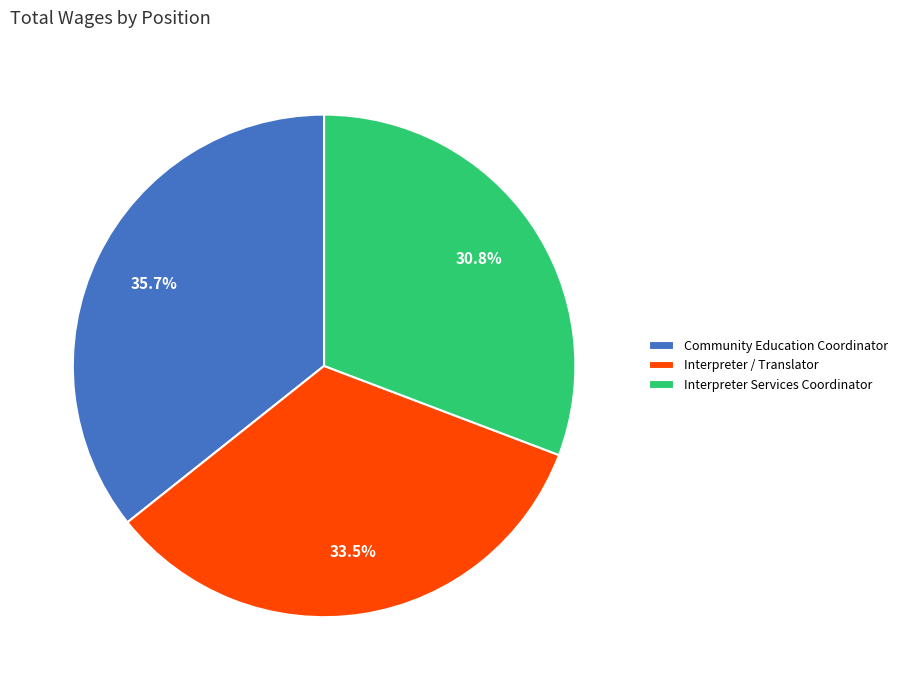

To the nearest percent, what is the difference between the Interpreter / Translator and Interpreter Services Coordinator slice percentages?

3%